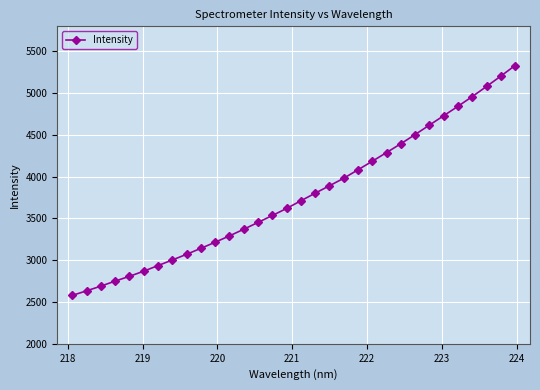

What is the difference between the maximum and minimum values?

2751.5